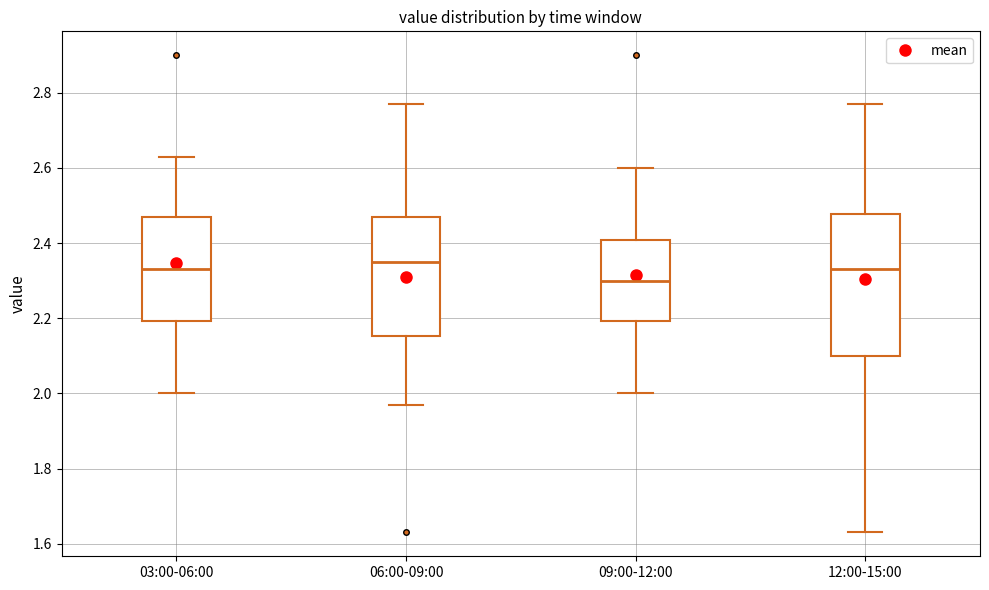

Comparing the boxes themselves (not the whiskers), which one is the tallest?

12:00-15:00